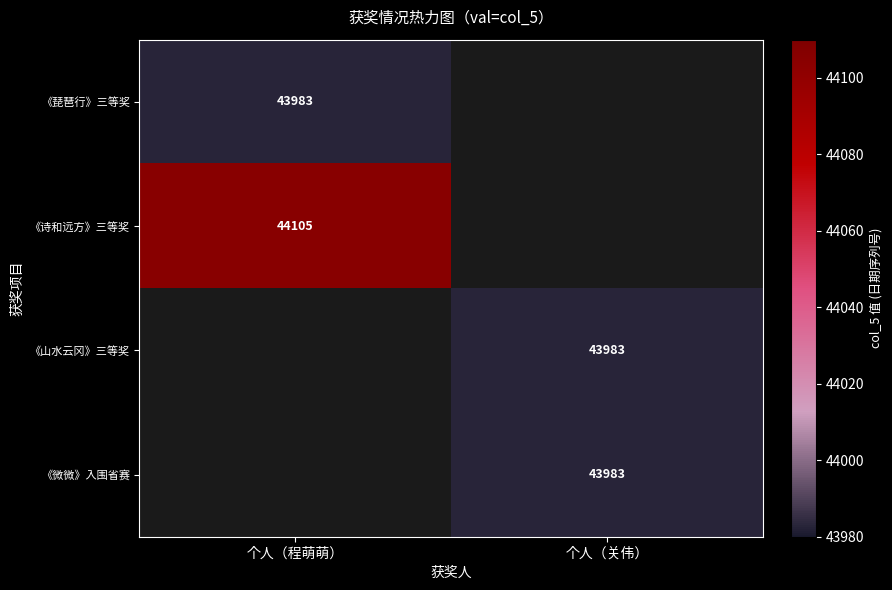

What is the smallest value displayed?

43983.0